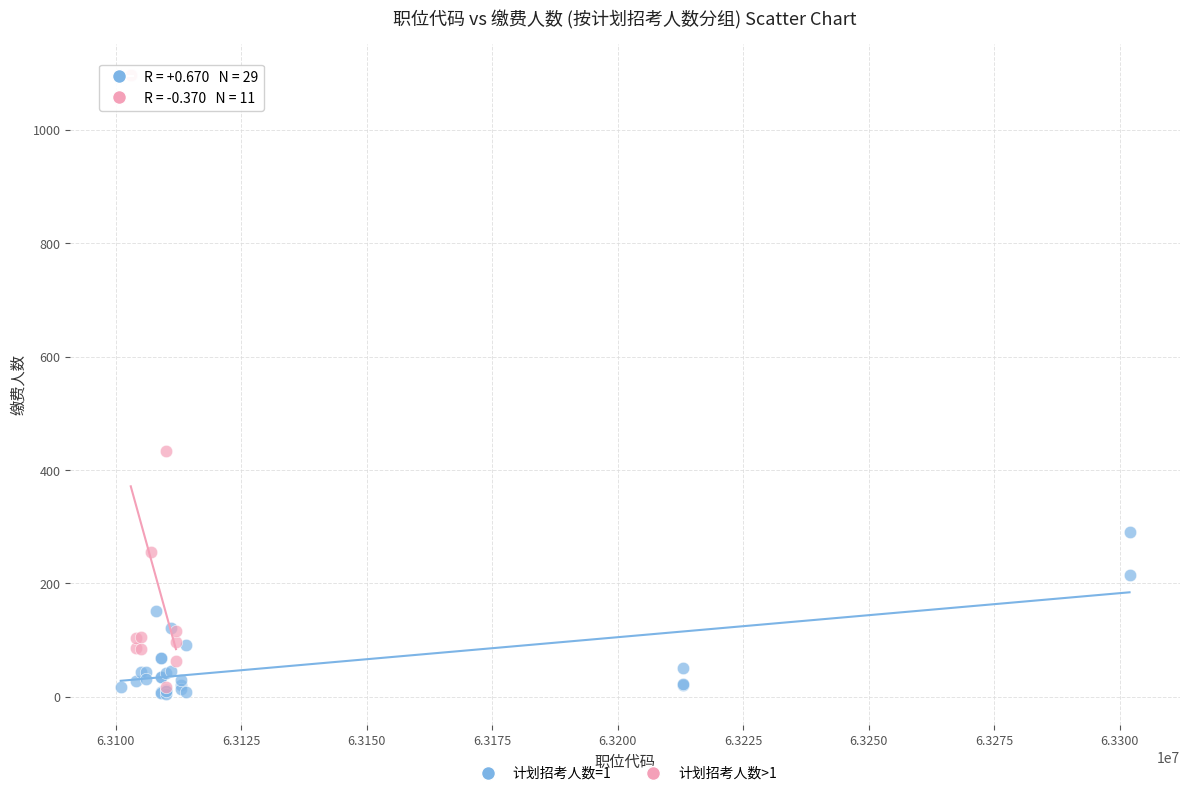

What are all the series names shown in the legend?

计划招考人数=1, 计划招考人数>1